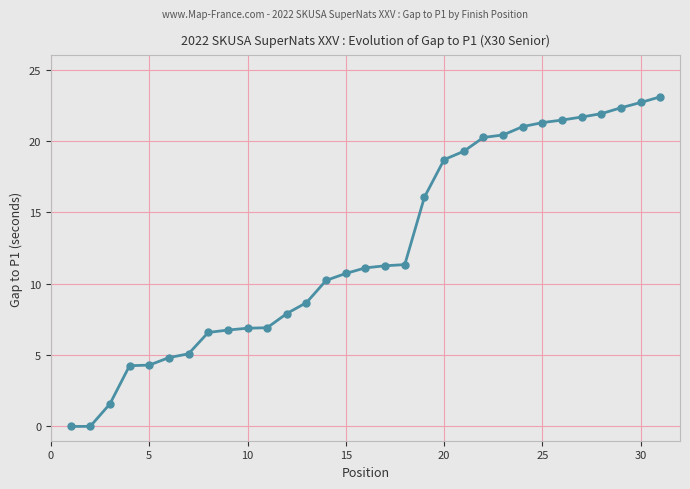

What is the difference between the maximum and minimum values?

23.1